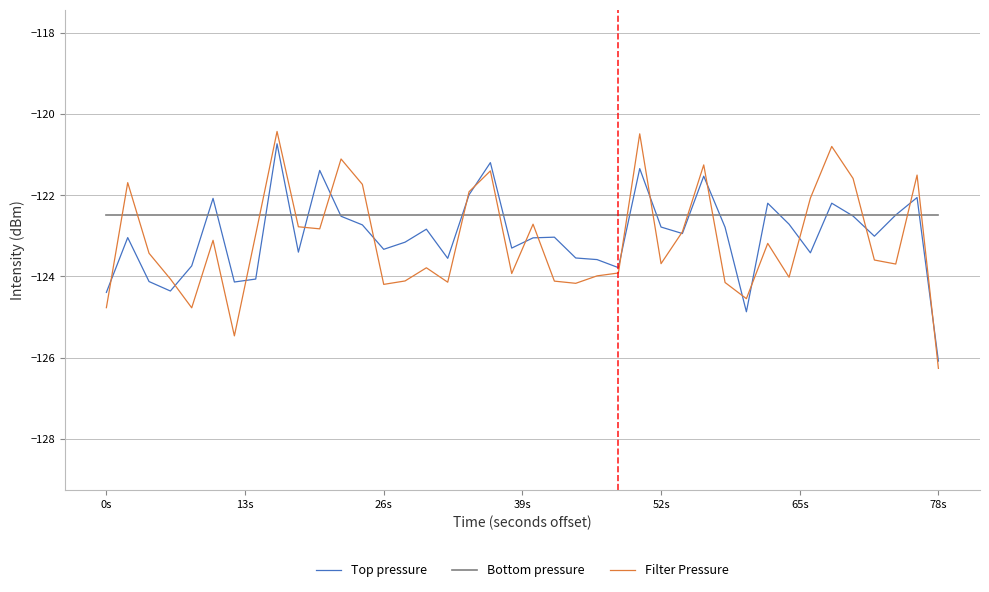

What is the maximum value shown in the chart?

-120.4